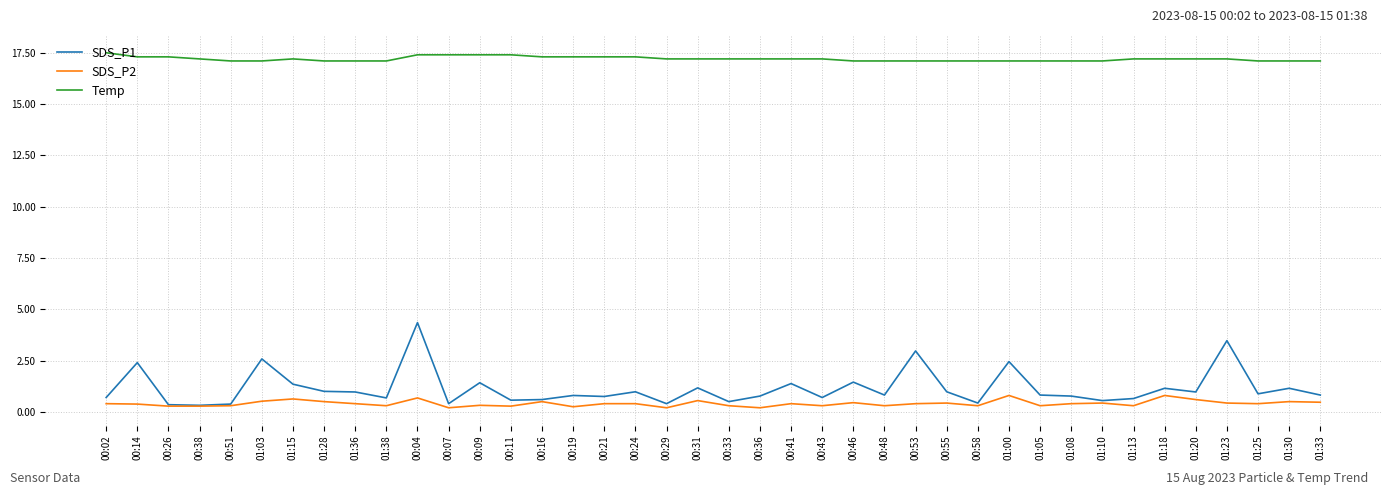

What is the greatest value displayed?

17.5